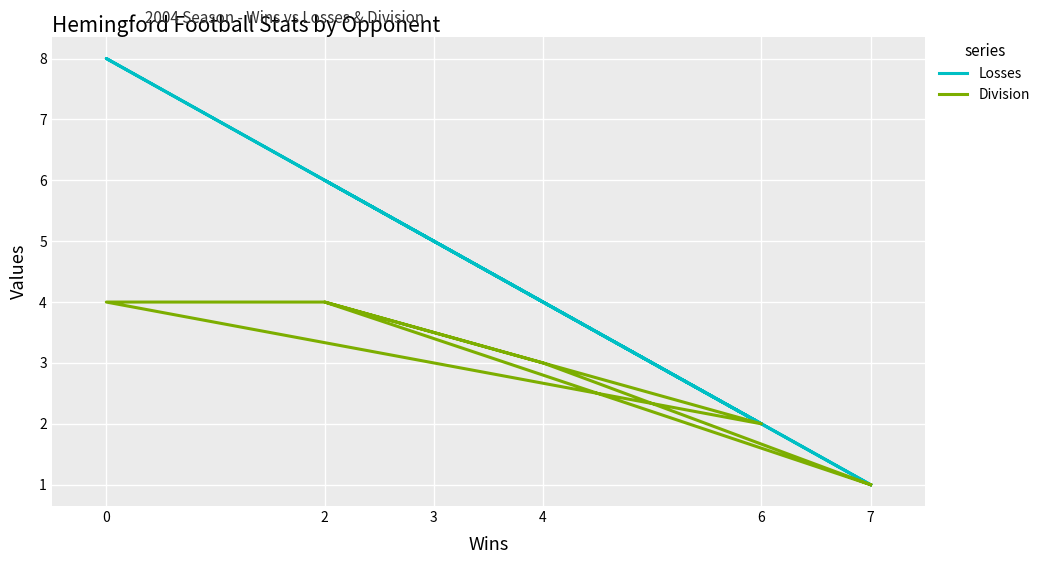

What is the minimum value shown in the chart?

1